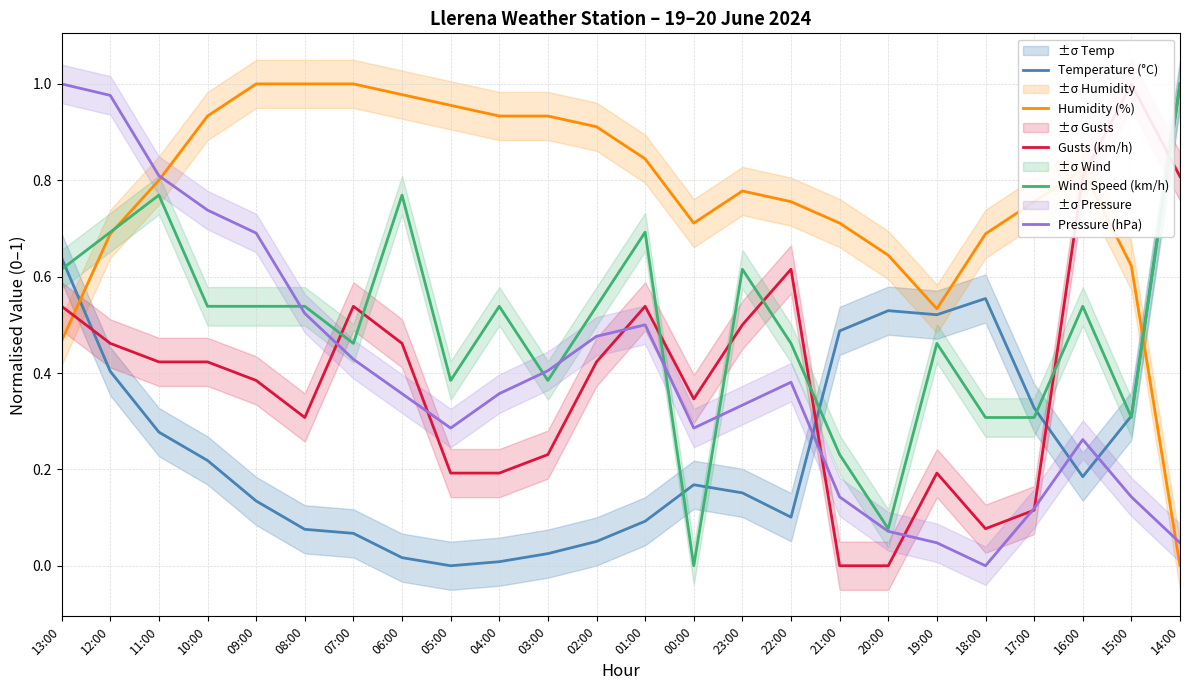

How many interior local valleys does the Wind Speed (km/h) series have?

6